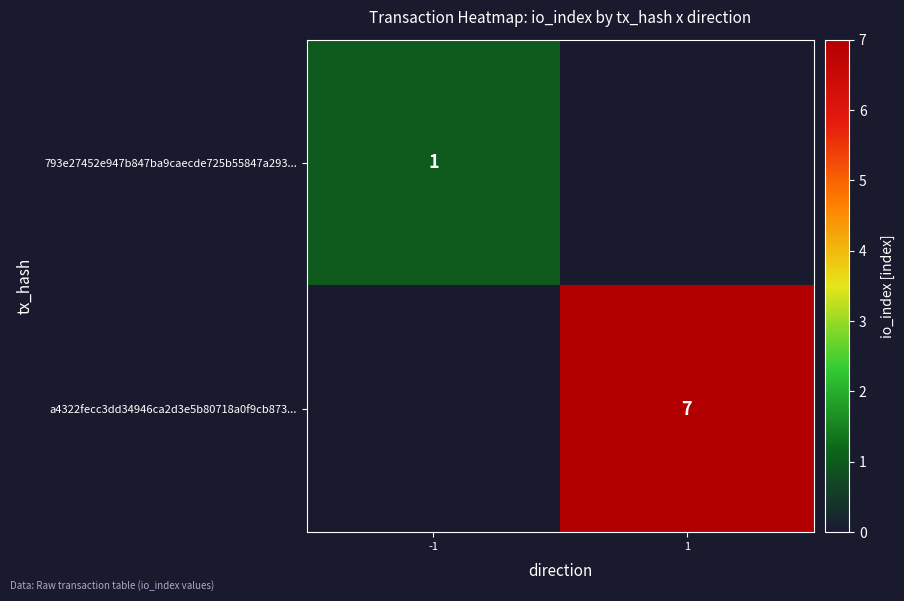

True or false: 793e27452e947b847ba9caecde725b55847a293... has a value of 0.5 at -1.

False